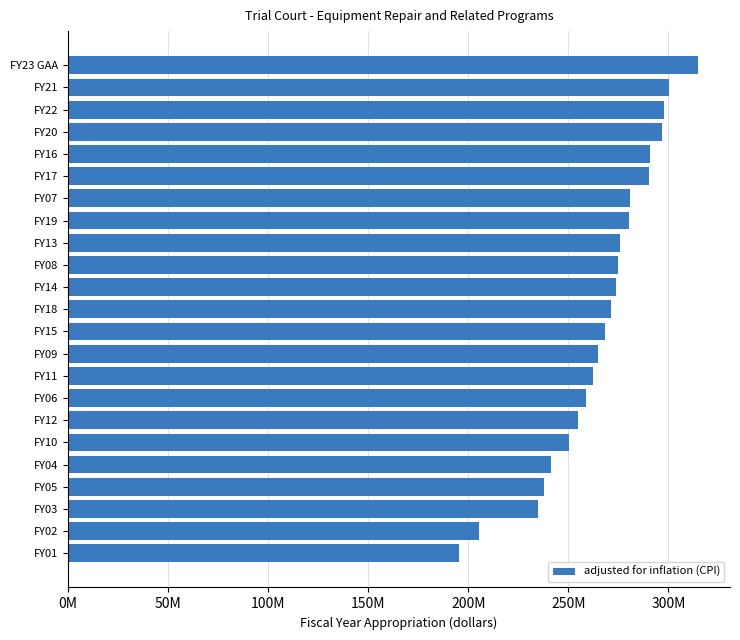

Does the chart contain any negative values?

No